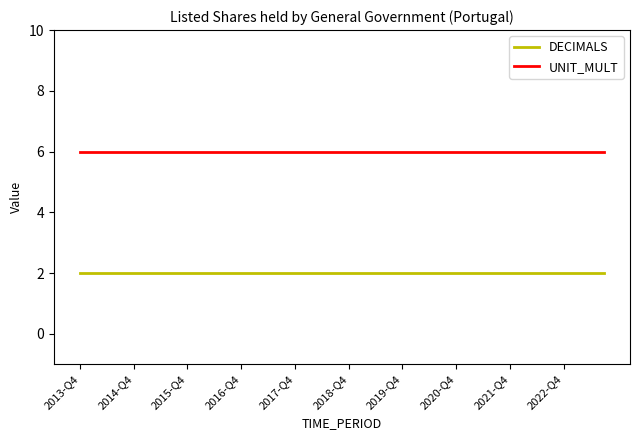

What is the highest value of the UNIT_MULT series?

6